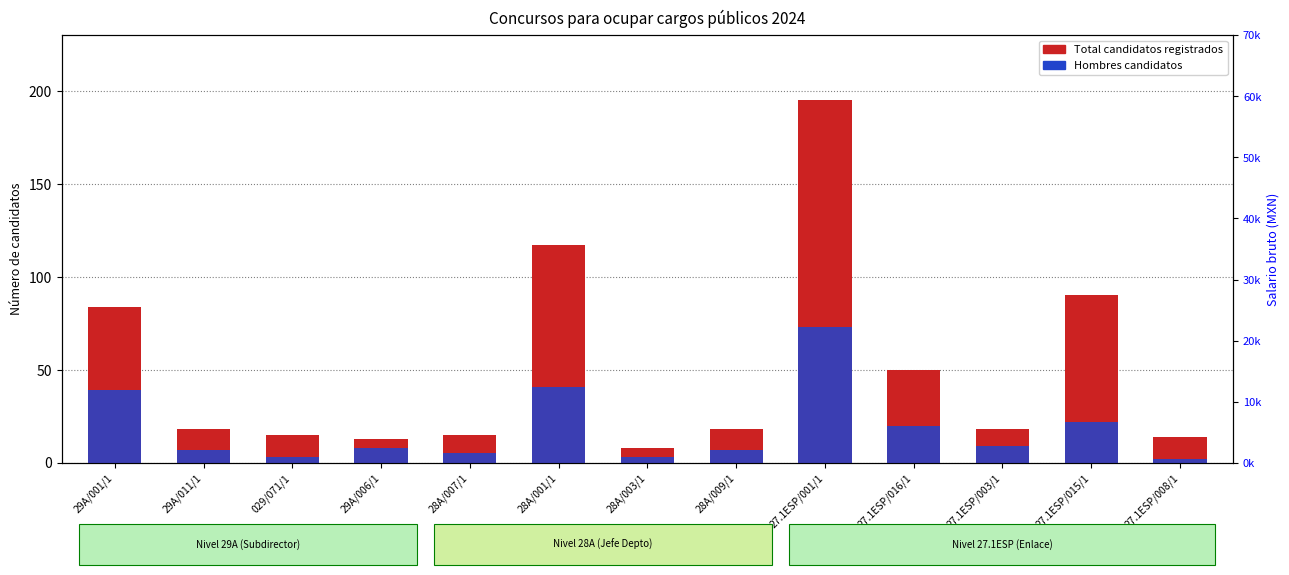

Between 29A/001/1 and 27.1ESP/015/1, which series saw the biggest shift?

Salario bruto mensual